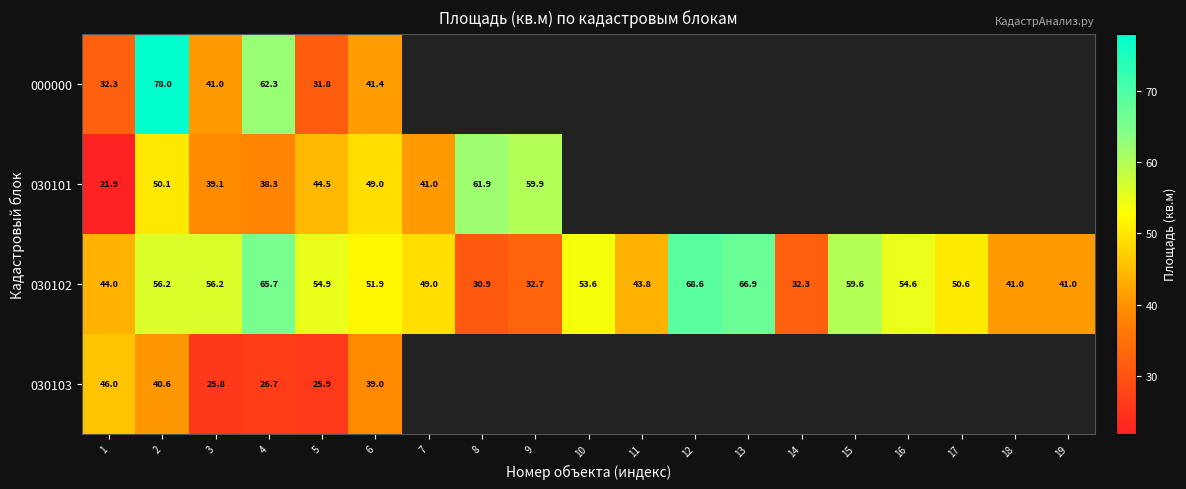

At which category does the chart reach its minimum across all series?

1